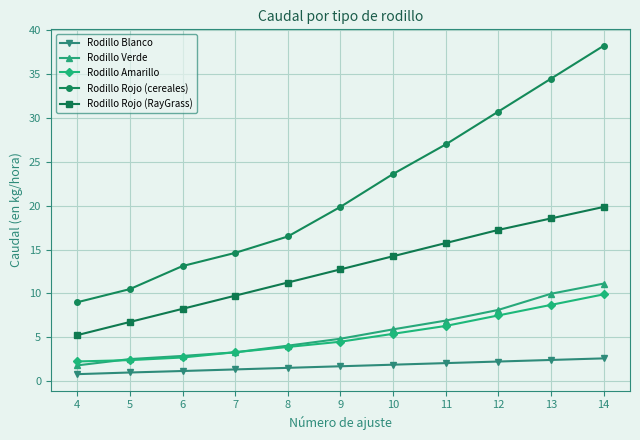

How many lines are shown in the chart?

5